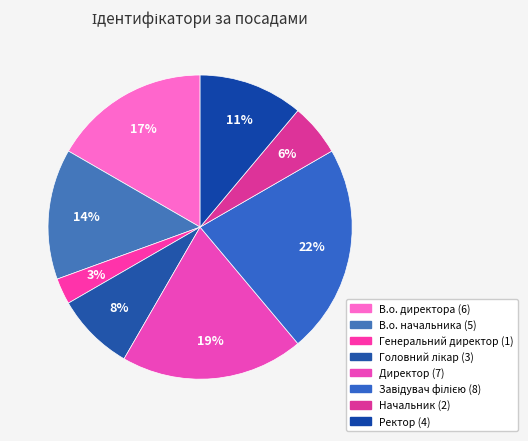

Which has a higher value, Ректор or Завідувач філією?

Завідувач філією